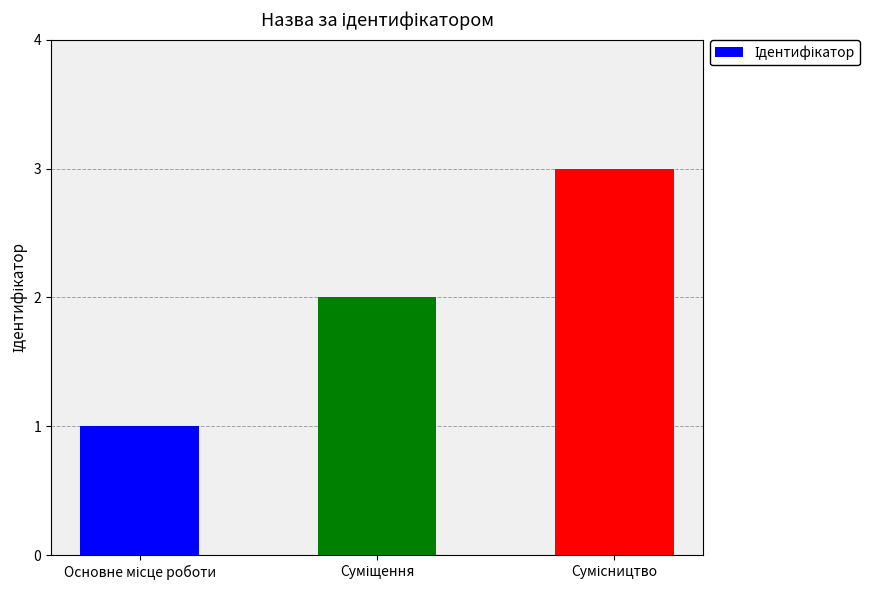

What is the sum of all values?

6